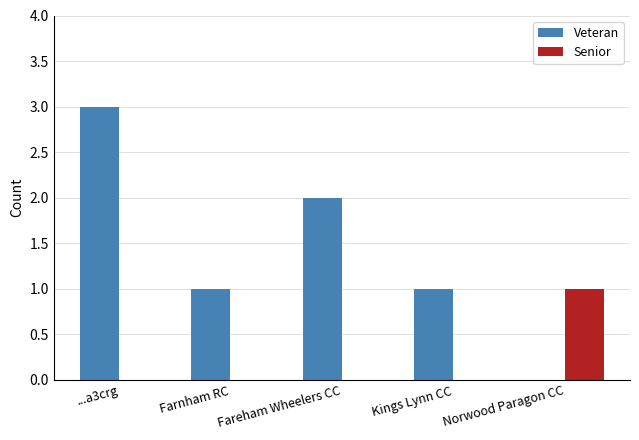

Which label corresponds to the largest value in the chart?

...a3crg